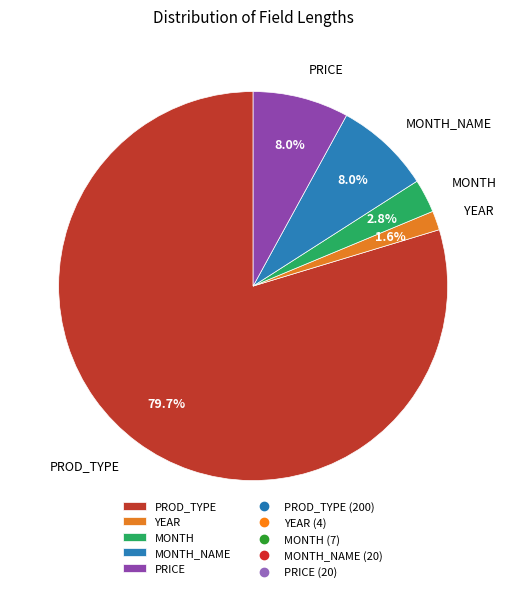

What is the ratio of the value at PROD_TYPE to the value at PRICE?

10.0